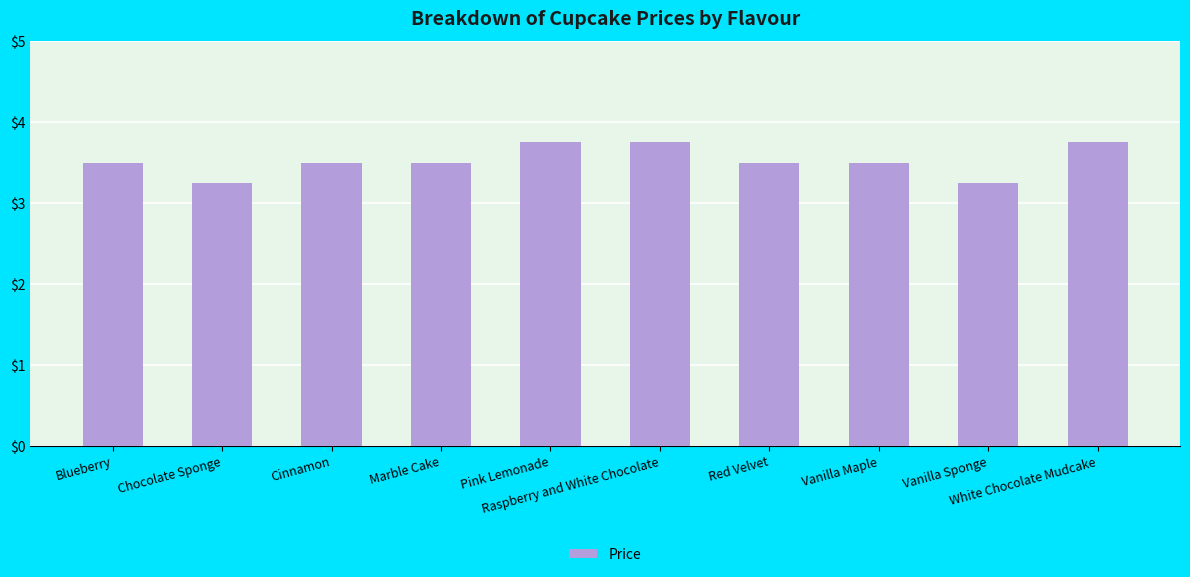

Between Blueberry and Vanilla Sponge, which is larger?

Blueberry